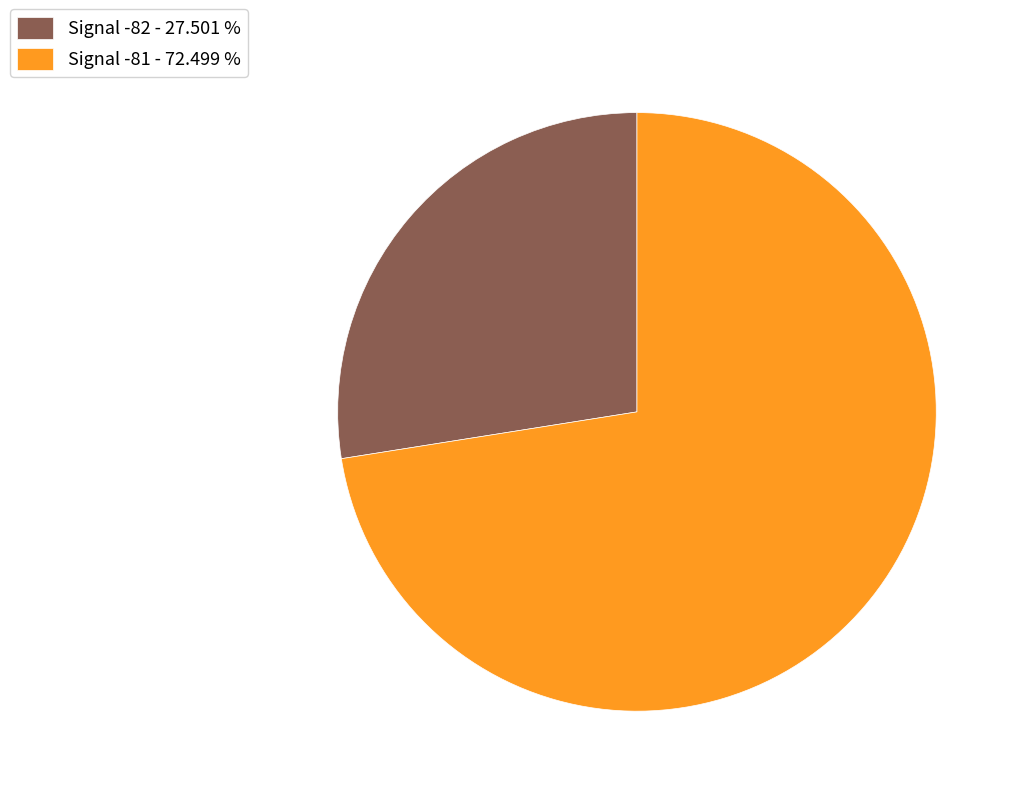

Which slice is the smallest?

Signal -82 - 27.501 %